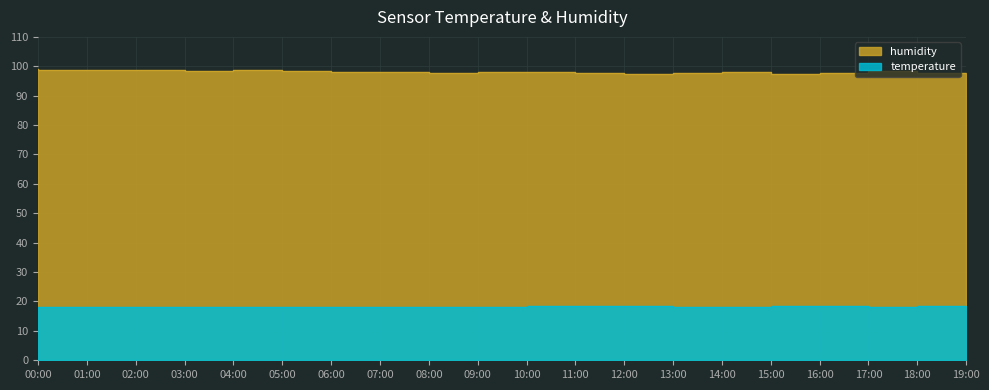

True or false: humidity and temperature intersect in this chart.

False